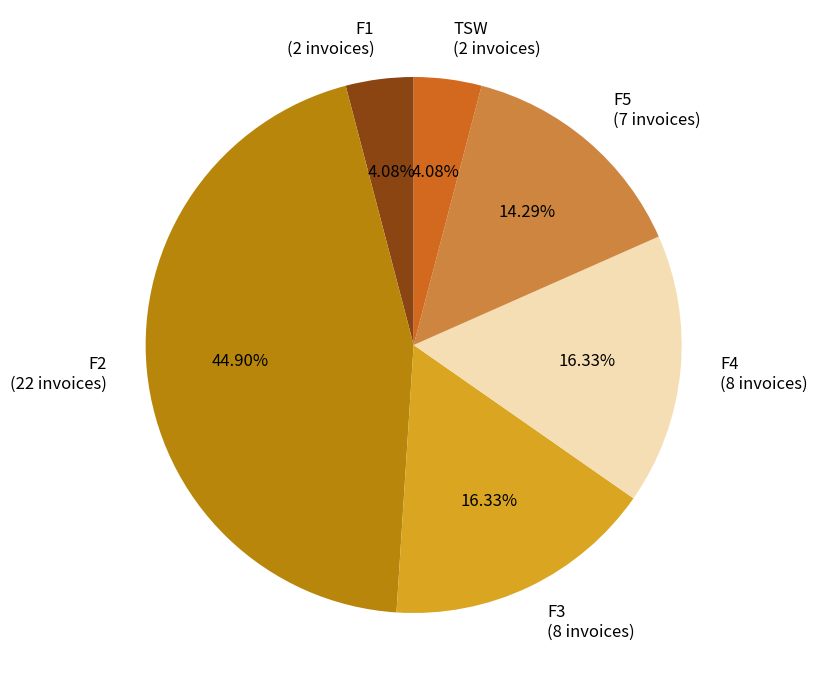

To the nearest percent, what is the average slice percentage?

17%